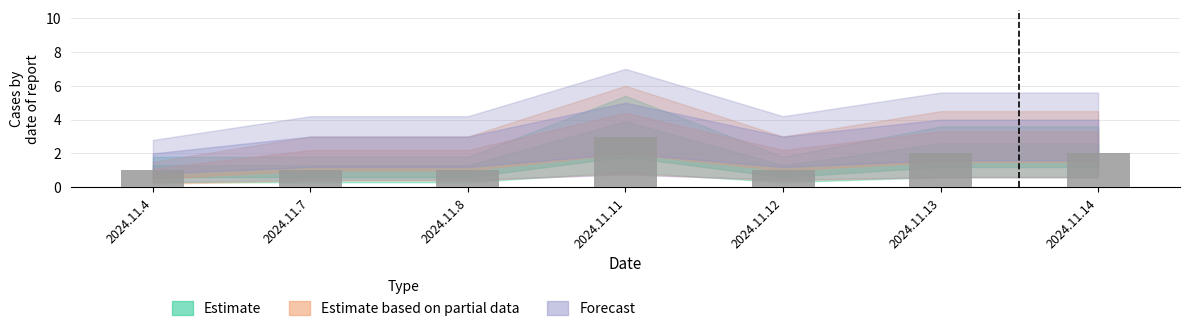

At which category does the chart reach its peak across all series?

2024.11.11